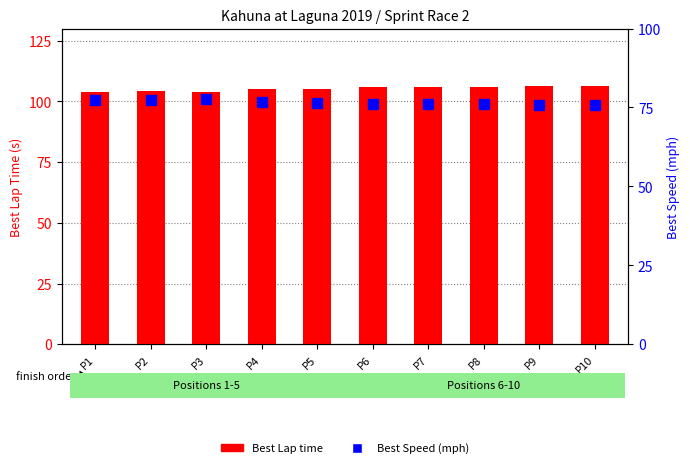

What is the difference between the Best Speed (mph) values at P3 and P4?

0.9